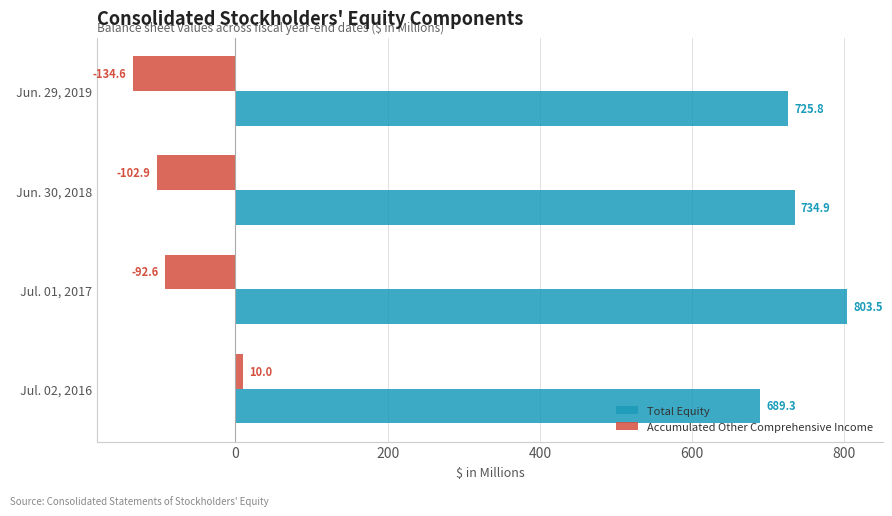

Rank the series by their maximum value, from lowest to highest.

Accumulated Other Comprehensive Income, Total Equity